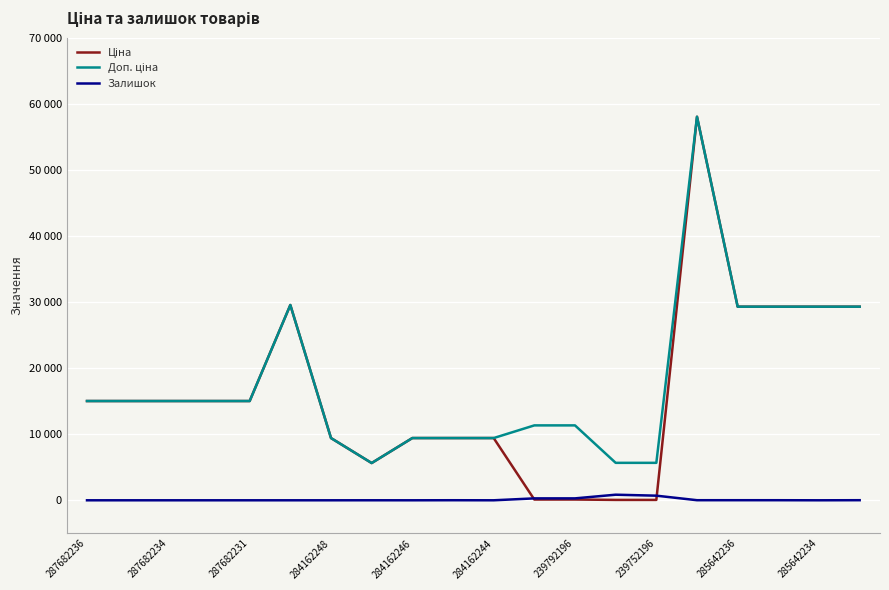

What is the difference between the maximum and minimum values in the Доп. ціна series?

52401.0